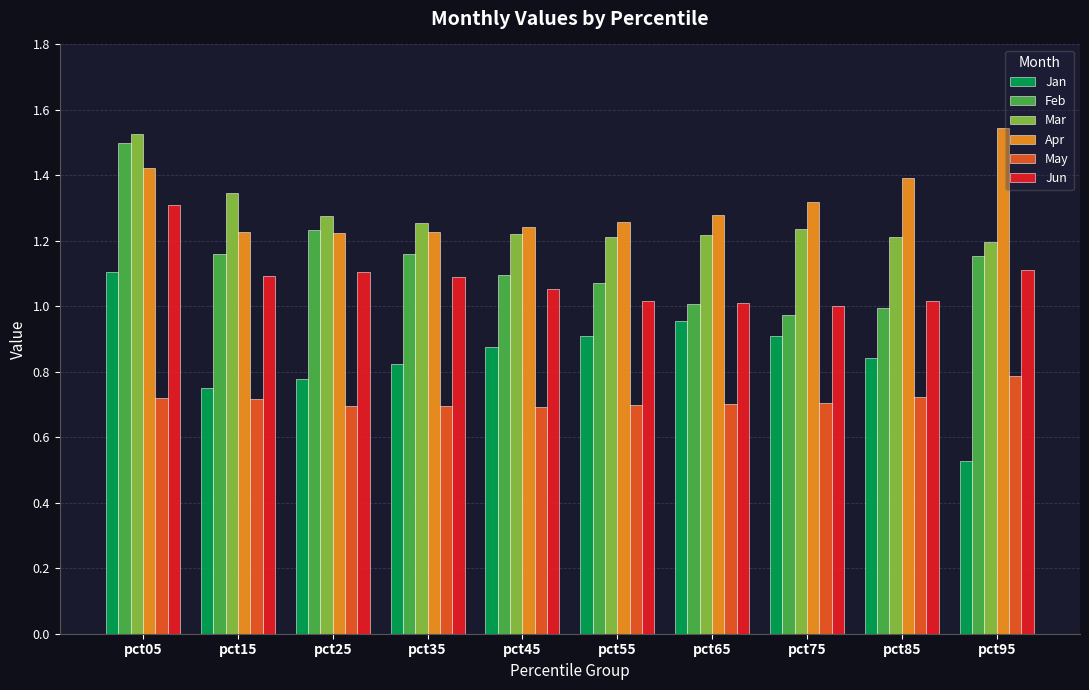

Are the bars grouped side by side (vs. stacked)?

Yes